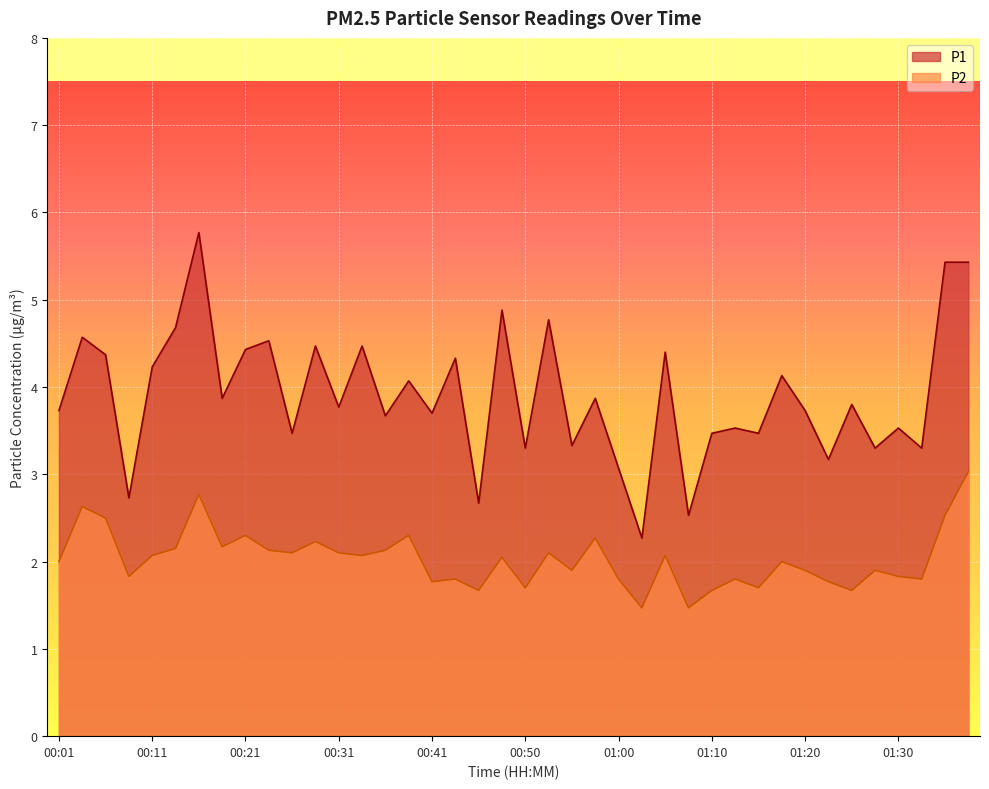

Reading right to left, extract all data points from this chart.

P1: 5.4	5.4	3.3	3.5	3.3	3.8	3.2	3.7	4.1	3.5	3.5	3.5	2.5	4.4	2.3	3.1	3.9	3.3	4.8	3.3	4.9	2.7	4.3	3.7	4.1	3.7	4.5	3.8	4.5	3.5	4.5	4.4	3.9	5.8	4.7	4.2	2.7	4.4	4.6	3.7
P2: 3.0	2.5	1.8	1.8	1.9	1.7	1.8	1.9	2.0	1.7	1.8	1.7	1.5	2.1	1.5	1.8	2.3	1.9	2.1	1.7	2.0	1.7	1.8	1.8	2.3	2.1	2.1	2.1	2.2	2.1	2.1	2.3	2.2	2.8	2.1	2.1	1.8	2.5	2.6	2.0